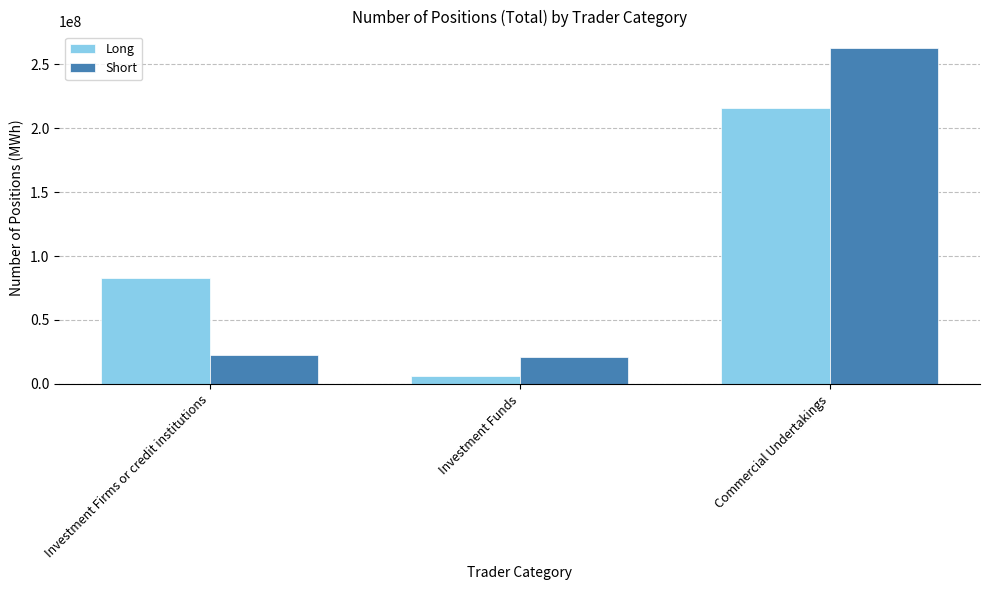

List the series in order of their peak value, lowest first.

Long, Short